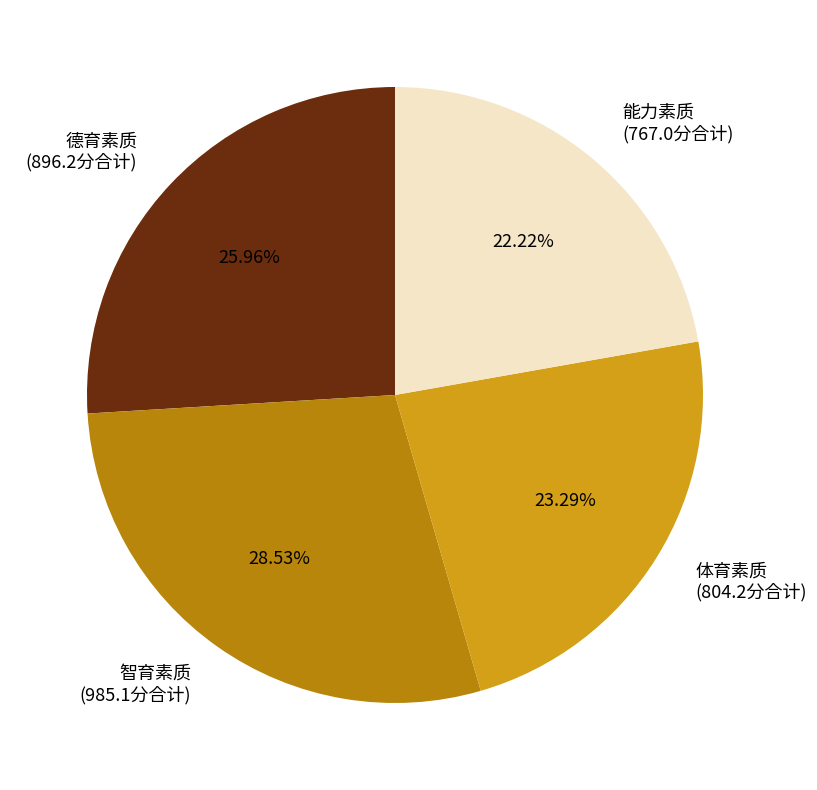

Which slice is the smallest?

能力素质